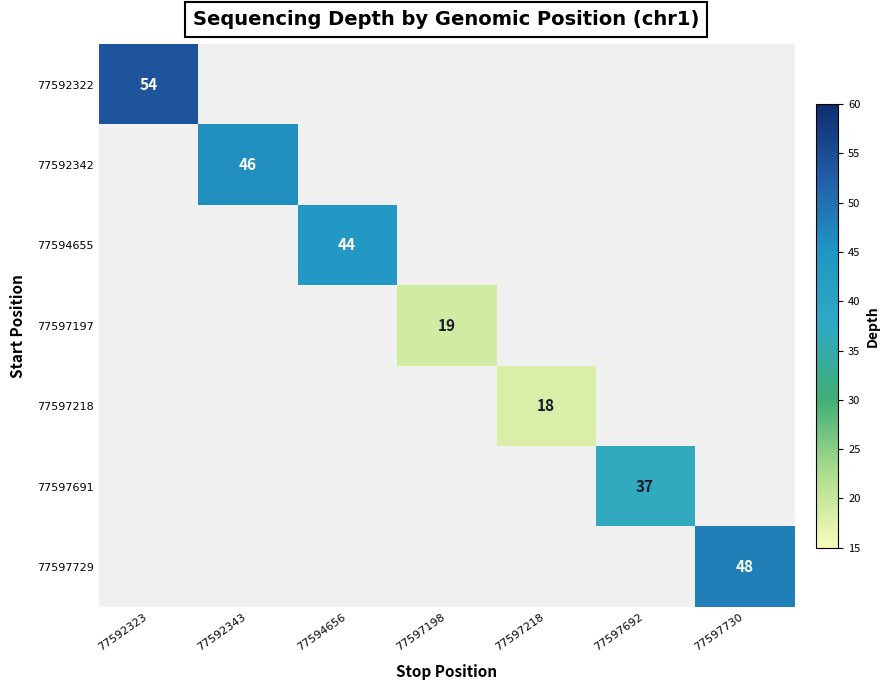

Which category has the lowest value across all series?

77592343